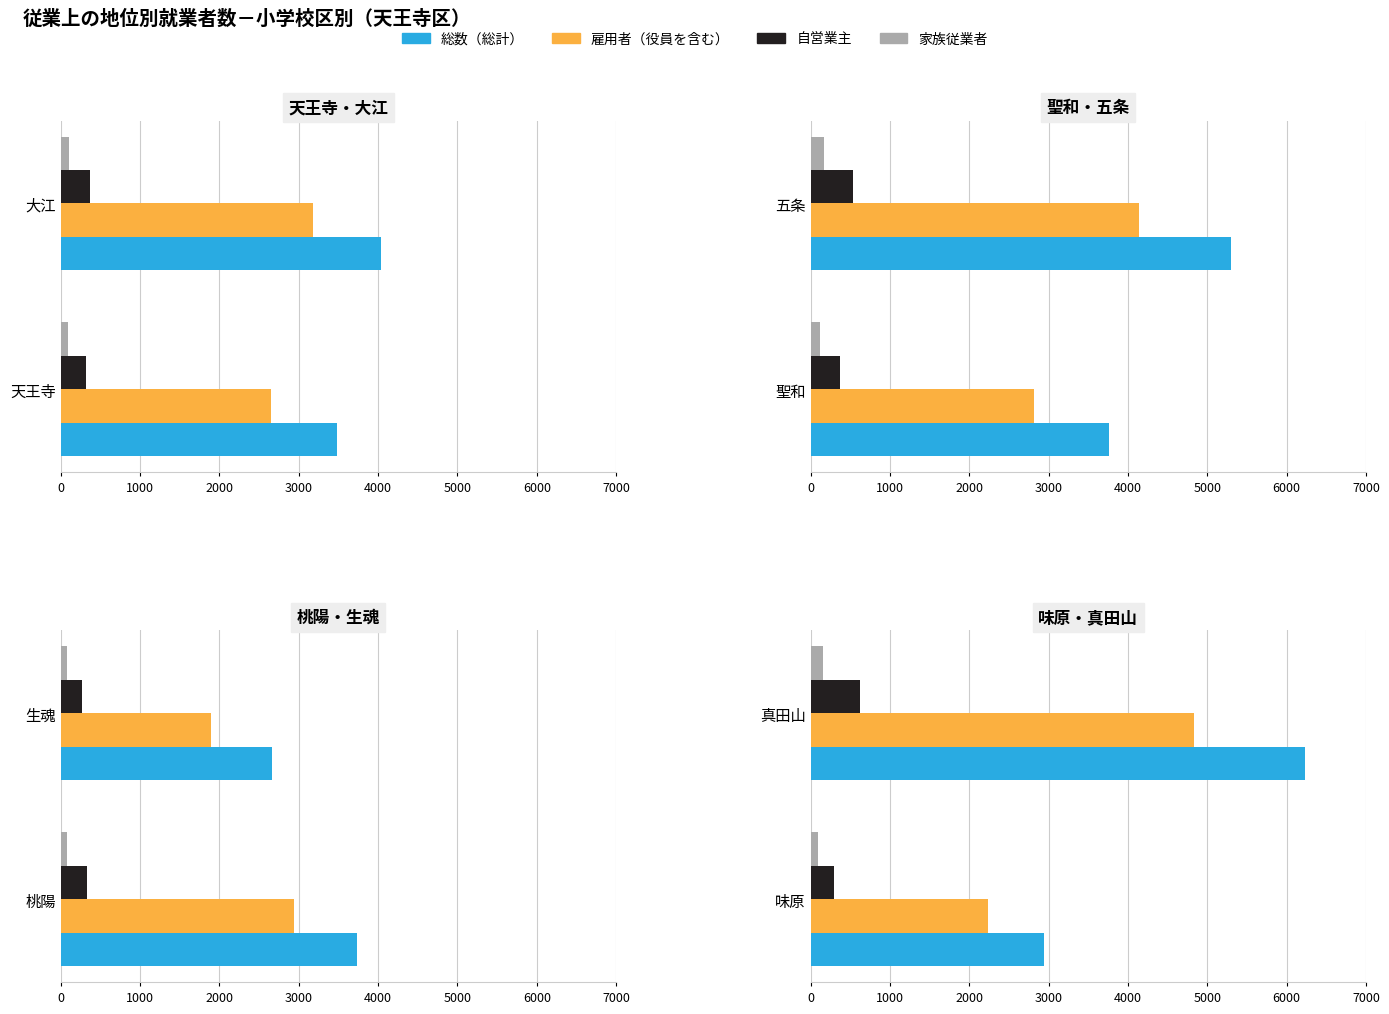

The 総数（総計） series shows 6226 at 真田山. True or false?

True